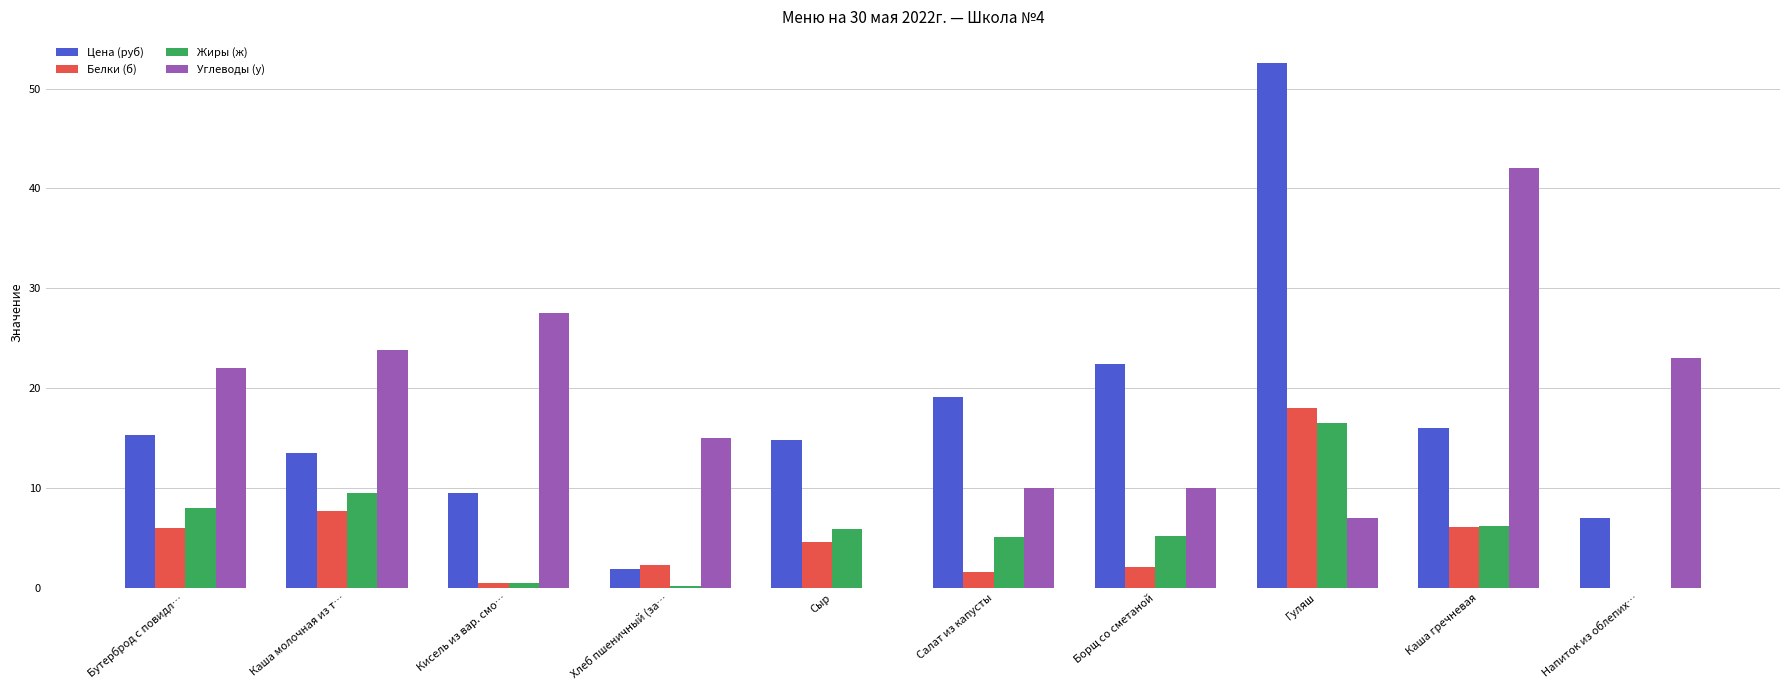

True or false: Углеводы (у) has a value of 7.4 at Хлеб пшеничный (за….

False